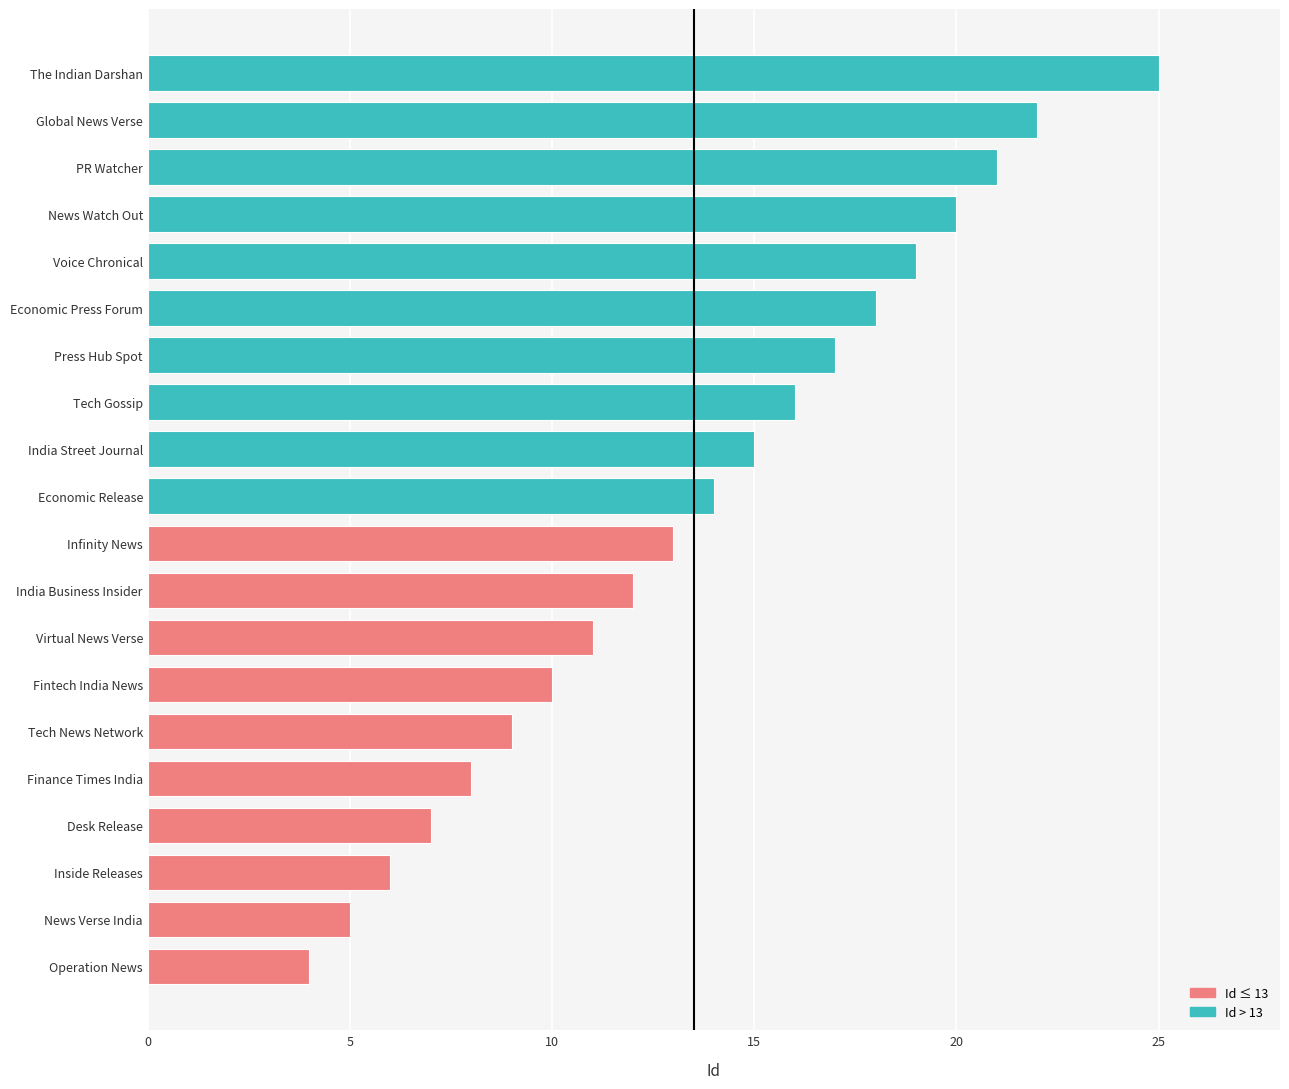

Rank the categories by value from highest to lowest.

The Indian Darshan, Global News Verse, PR Watcher, News Watch Out, Voice Chronical, Economic Press Forum, Press Hub Spot, Tech Gossip, India Street Journal, Economic Release, Infinity News, India Business Insider, Virtual News Verse, Fintech India News, Tech News Network, Finance Times India, Desk Release, Inside Releases, News Verse India, Operation News